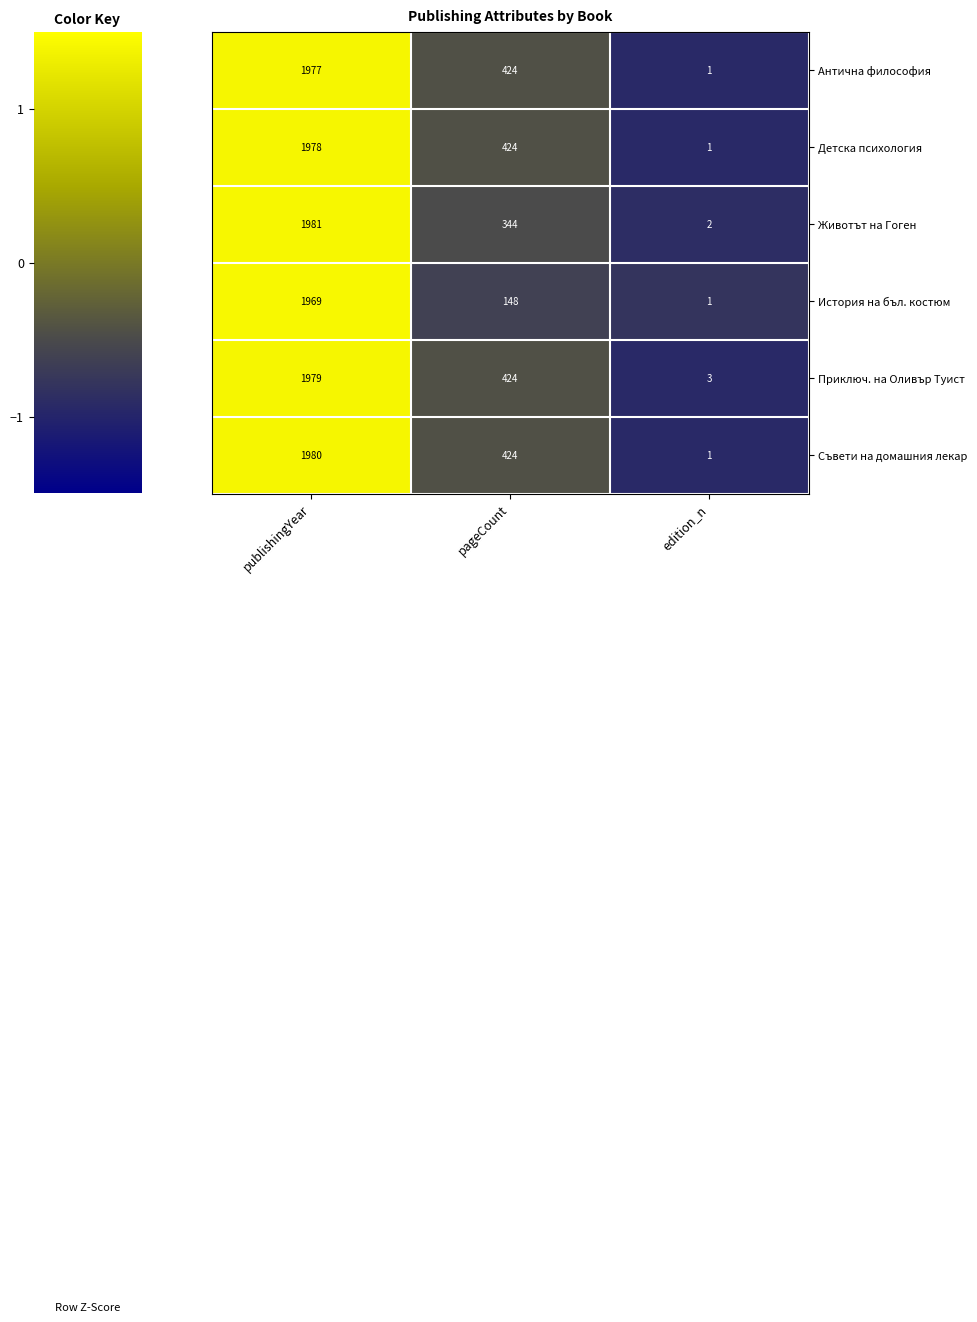

What is the difference between the maximum and minimum values in the Животът на Гоген series?

1979